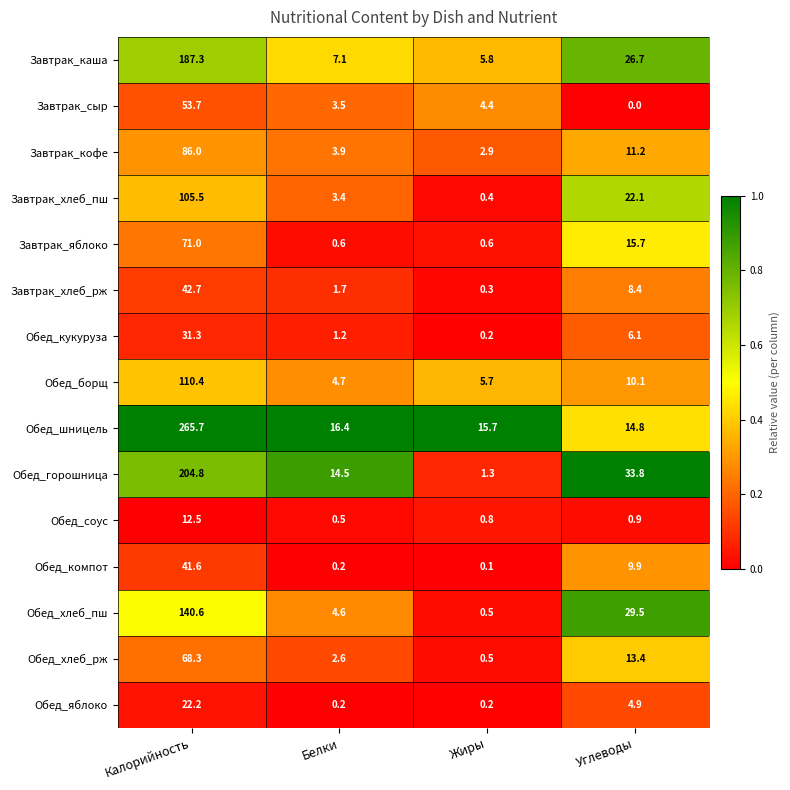

The value of Обед_кукуруза at Углеводы is 3.3. True or false?

False